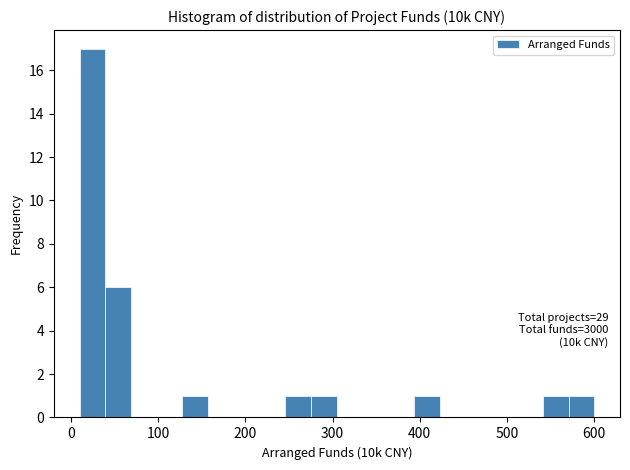

Around what value on the x-axis is the tallest bar? Give the approximate position of its centre, as read against the axis.

20